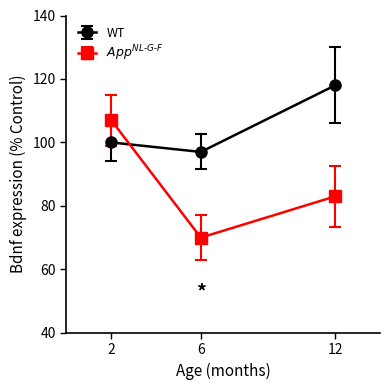

At which category is the sum across all series the highest?

2